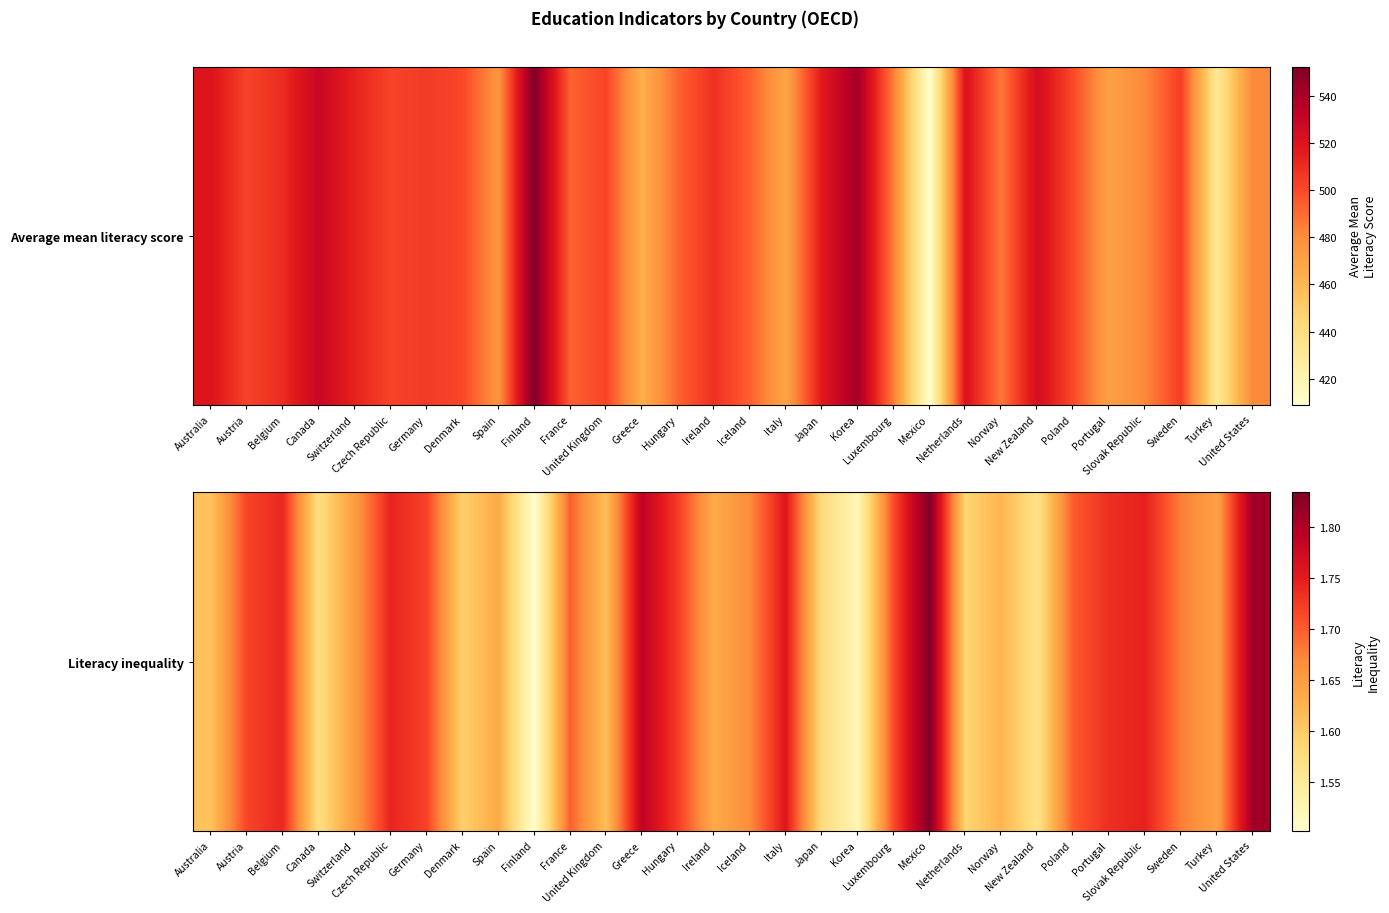

Approximately how many times larger is the value at United Kingdom compared to Netherlands?

1.0